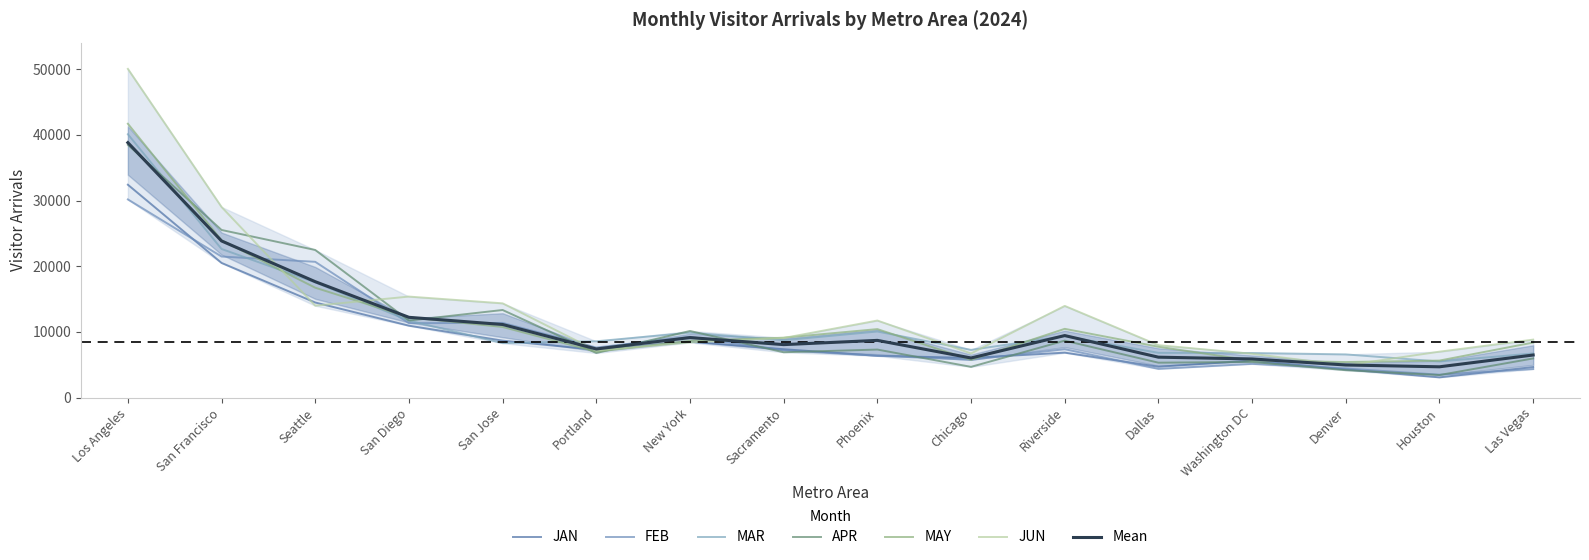

The value of MAR at Sacramento is 8732.3. True or false?

True